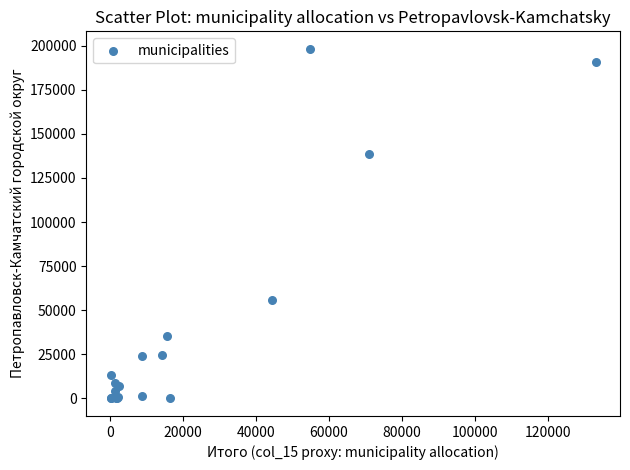

What Y value in the scatter plot is closest to 99116?

138824.6